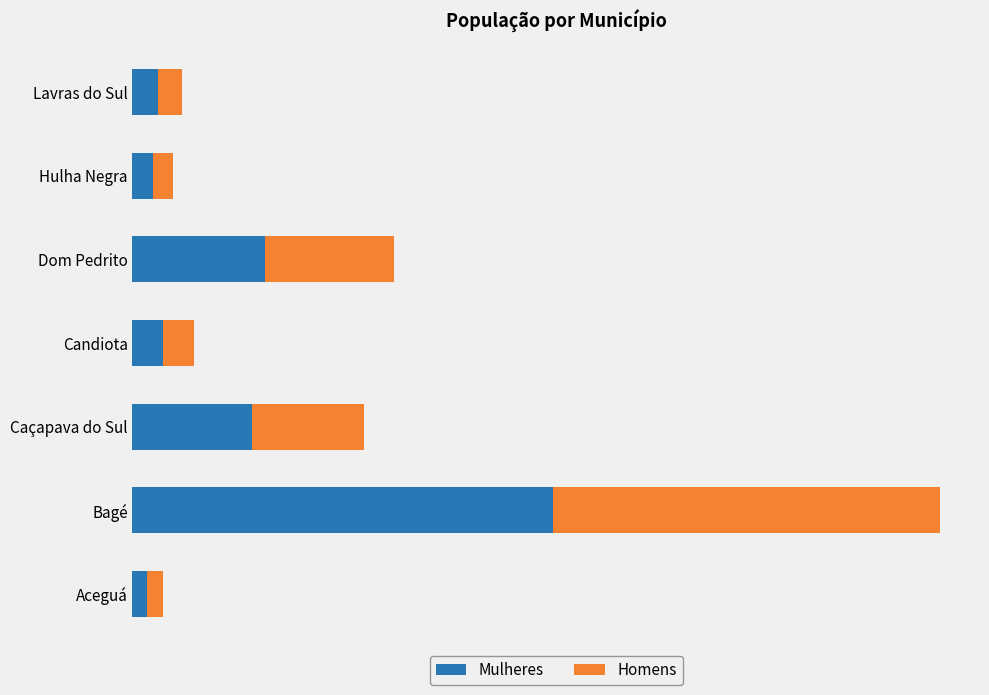

At which label does Mulheres reach its peak?

Bagé